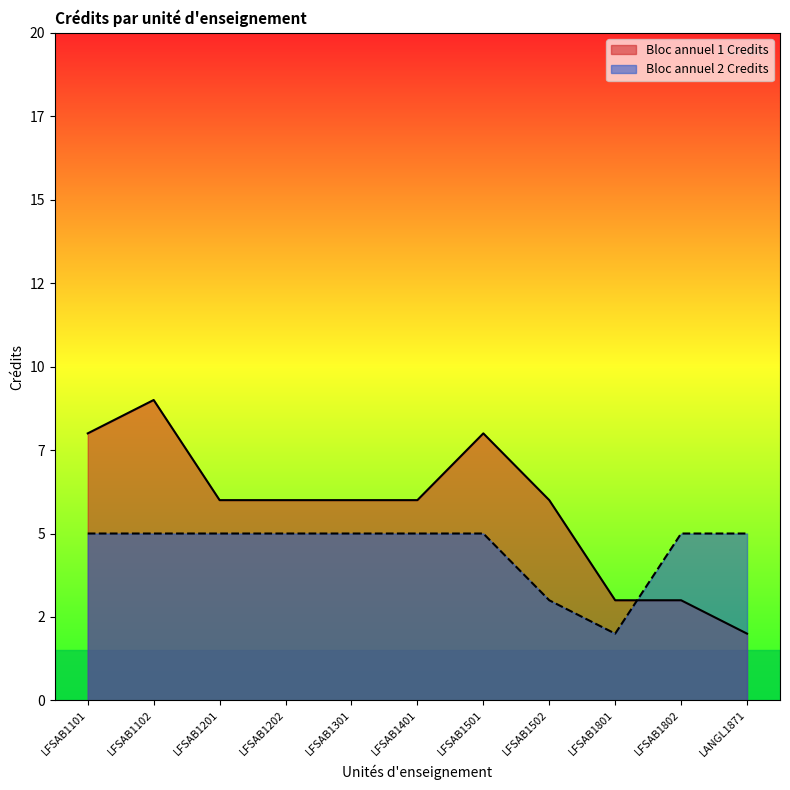

What is the maximum value shown in the chart?

9